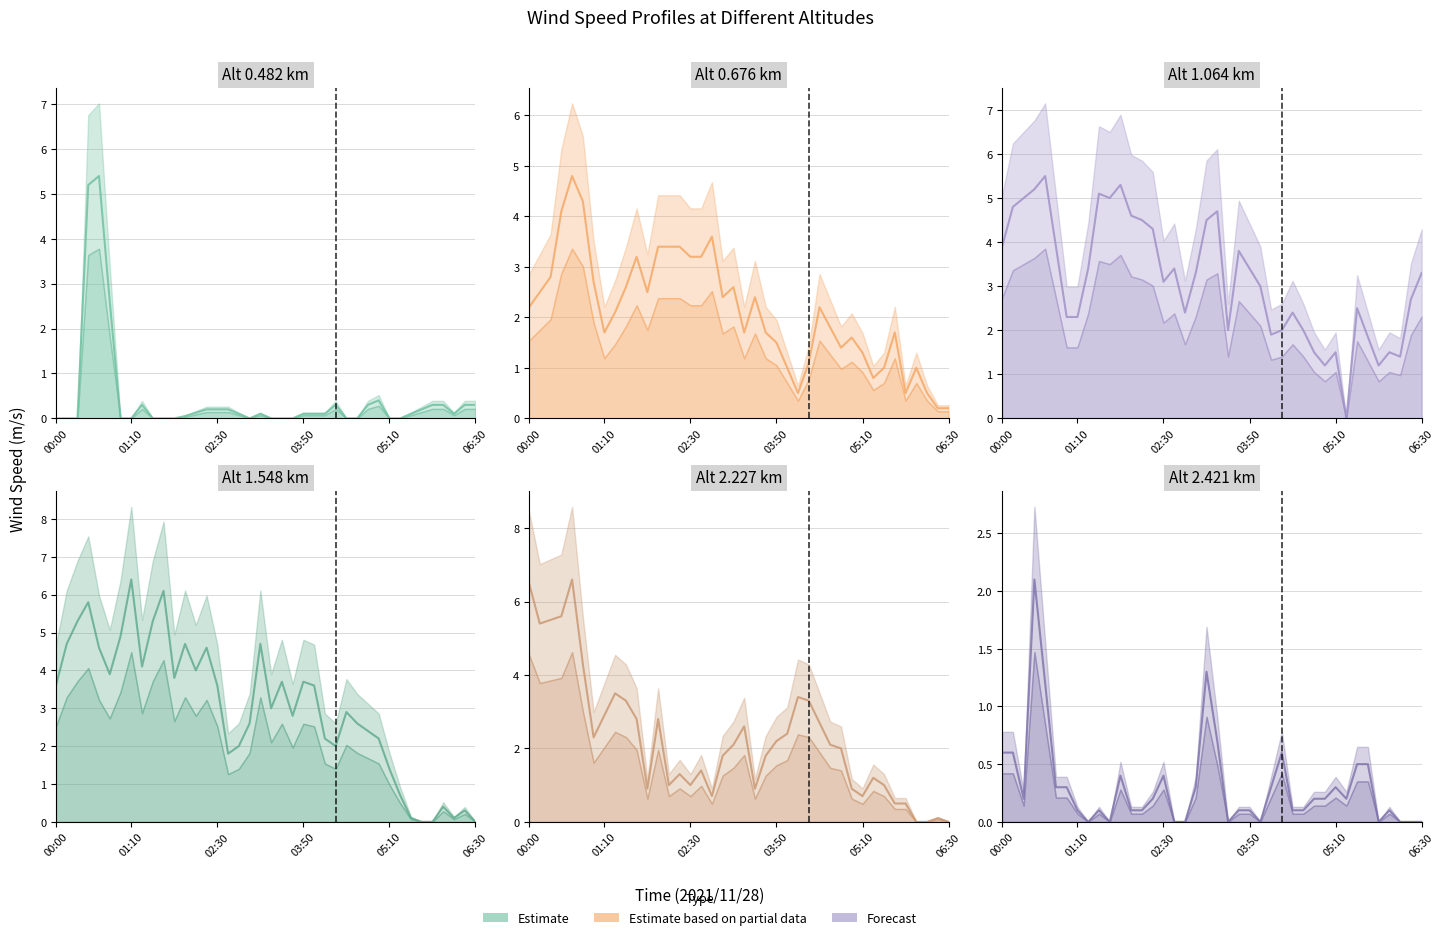

What is the spread (max minus min) of values at 14?

4.4